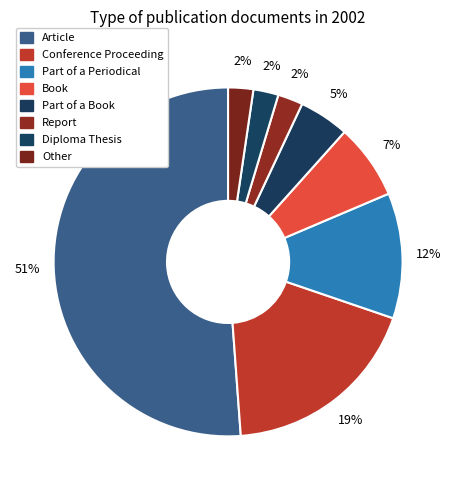

What is the largest slice in the pie chart?

Article